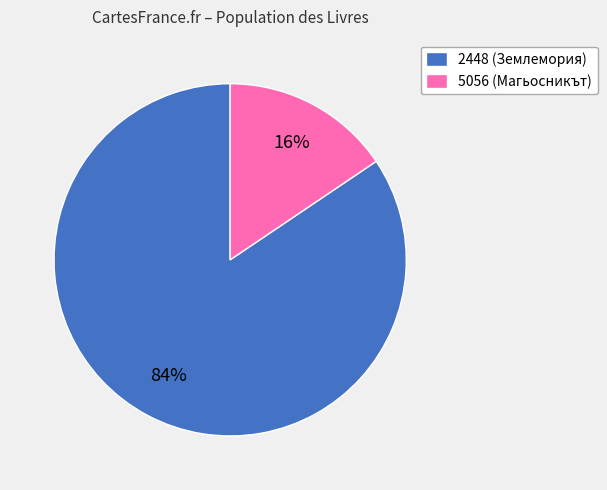

Rank the categories by value from highest to lowest.

2448, 5056